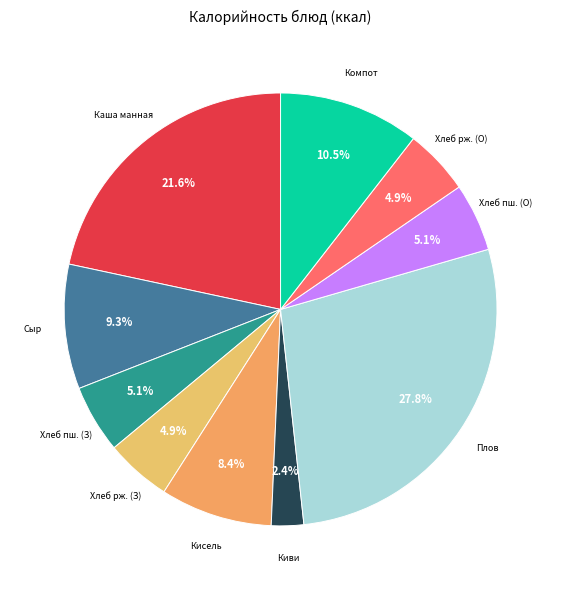

Between Хлеб рж. (З) and Кисель, which is larger?

Кисель